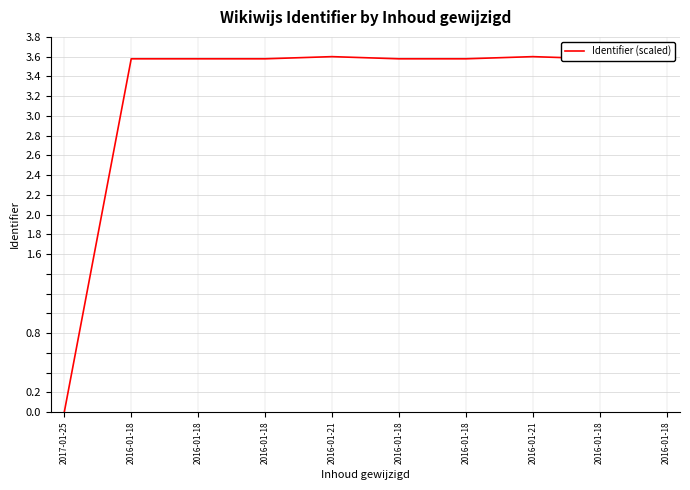

At which label does the data first exceed 3?

2016-01-18